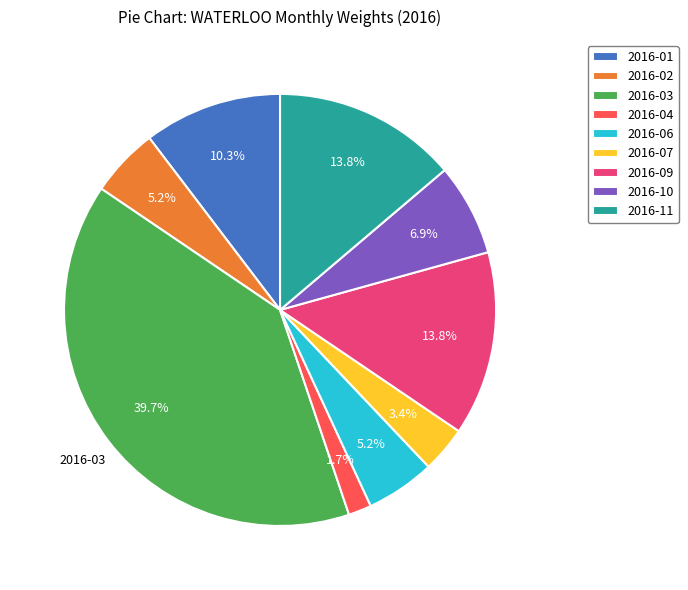

Between 2016-11 and 2016-07, which is larger?

2016-11